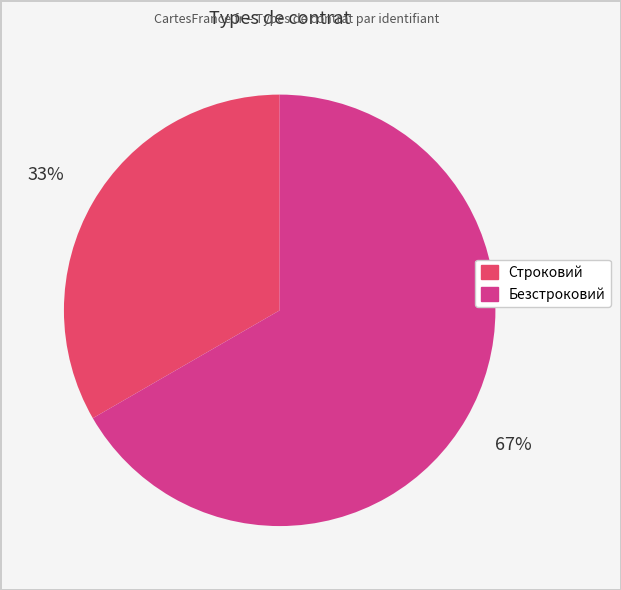

Between Строковий and Безстроковий, which is larger?

Безстроковий